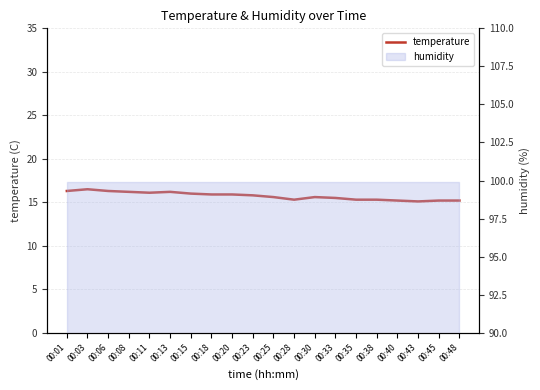

The chart shows a value of 8.1 at 00:06. True or false?

False